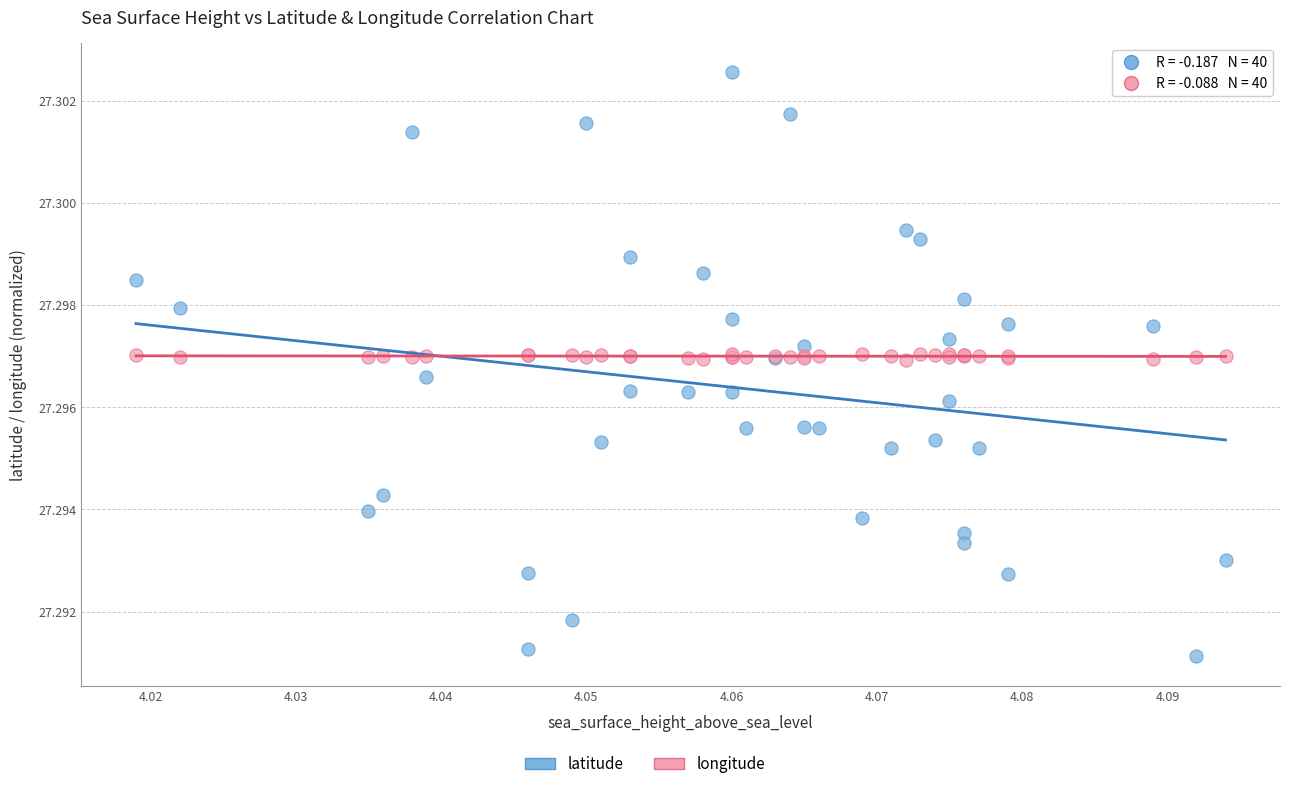

Which series reaches the maximum Y coordinate?

latitude